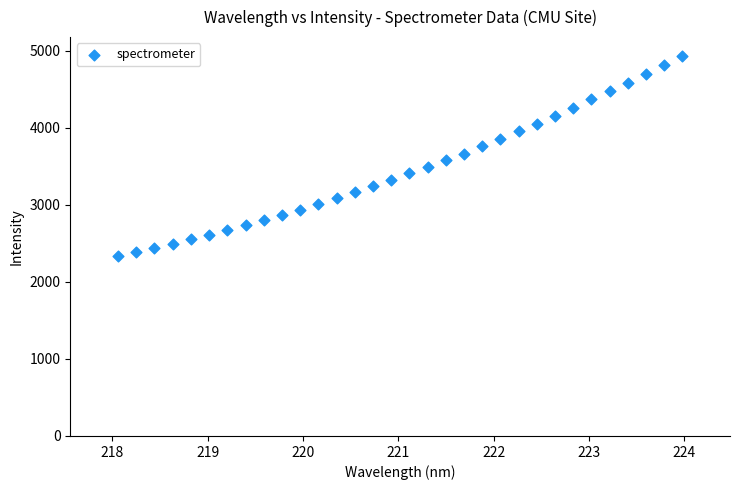

What is the range of X values (max minus min)?

5.9